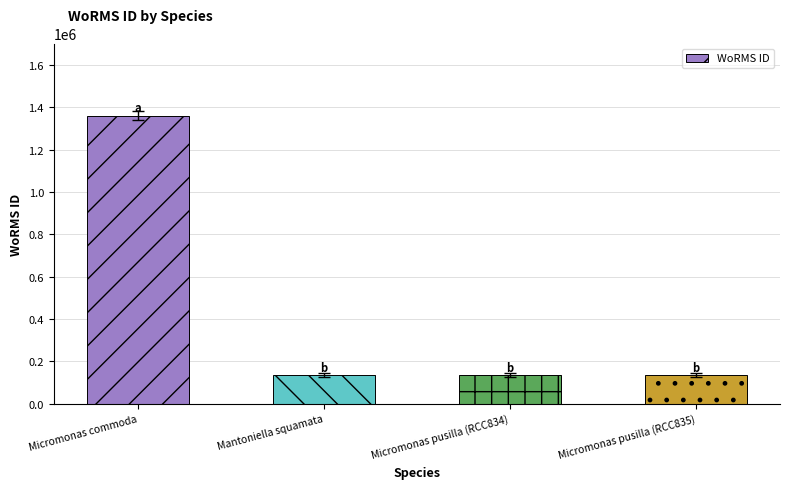

The chart shows a value of 634844 at Micromonas commoda. True or false?

False